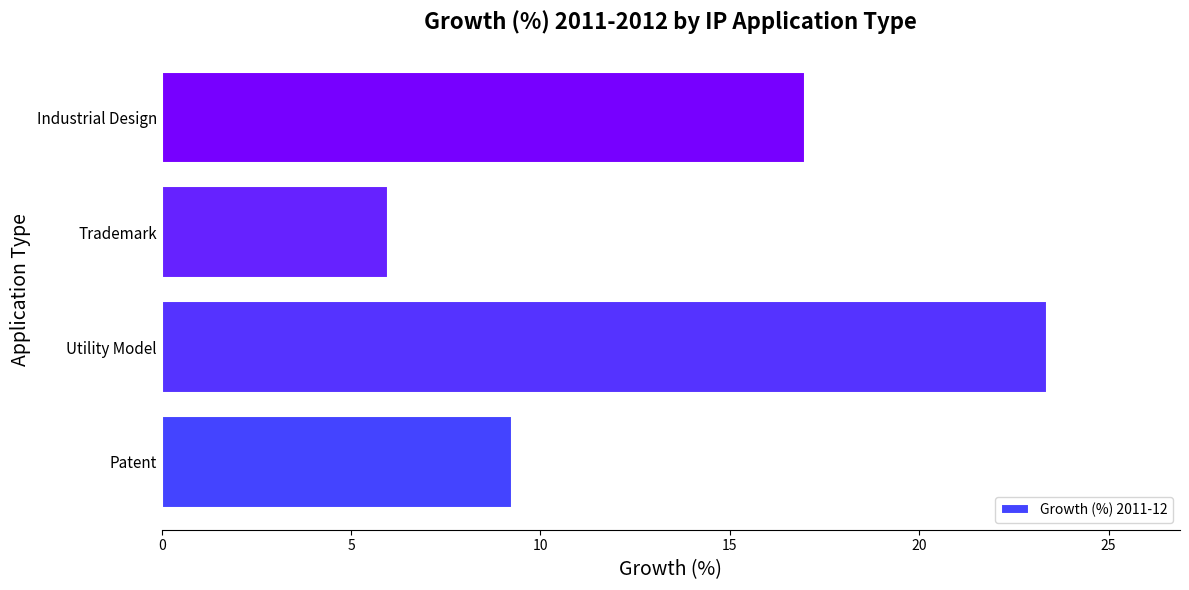

Which category has the lowest value across all series?

Trademark